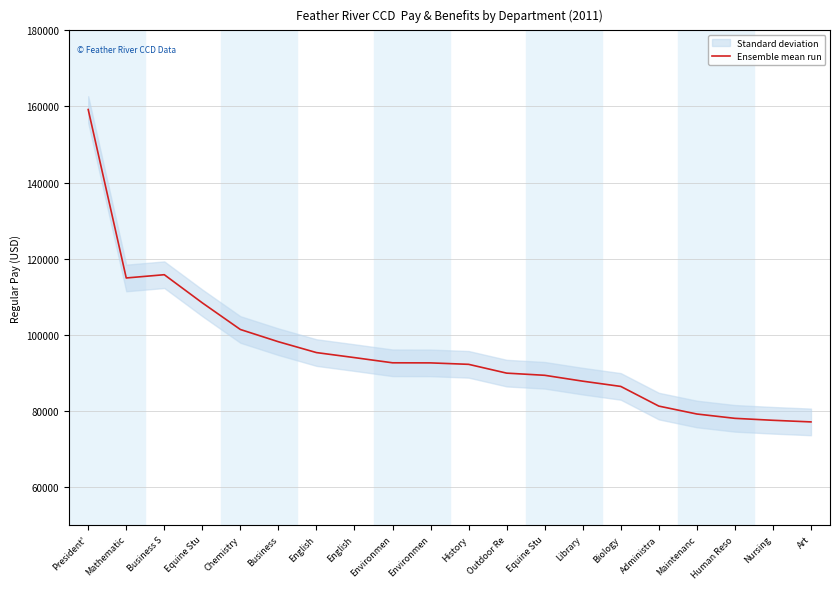

True or false: there are more than 2 points higher than both neighbors.

False